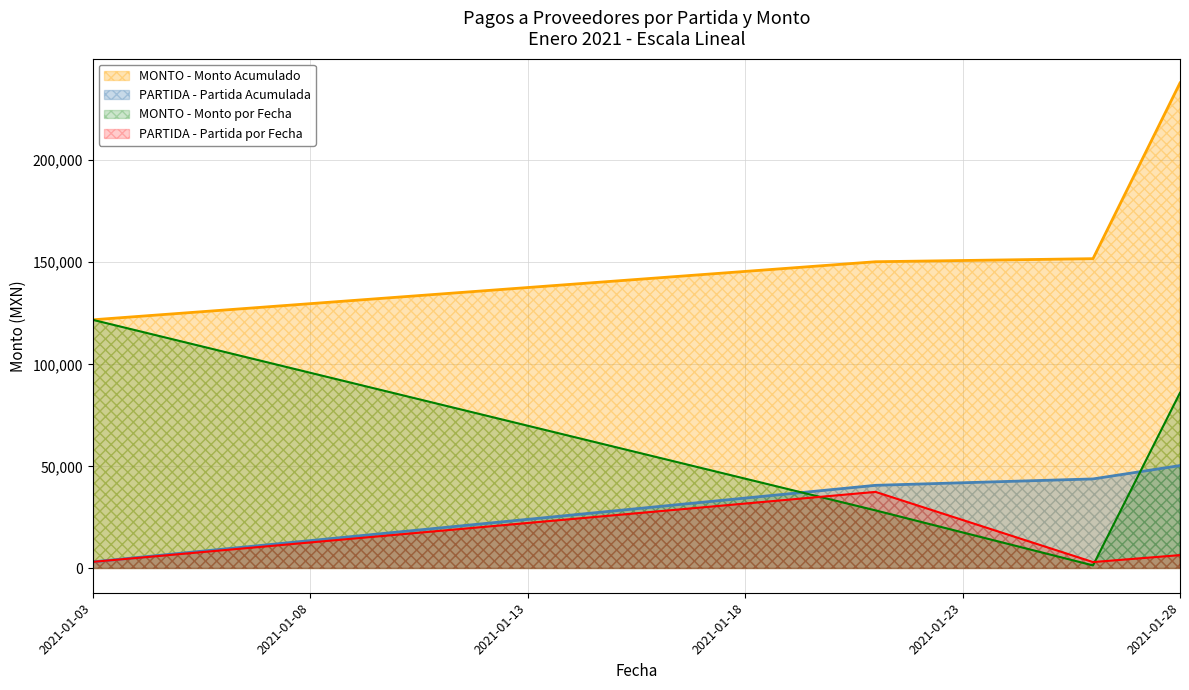

What is the total value across all series at 2021-01-28?

380809.7